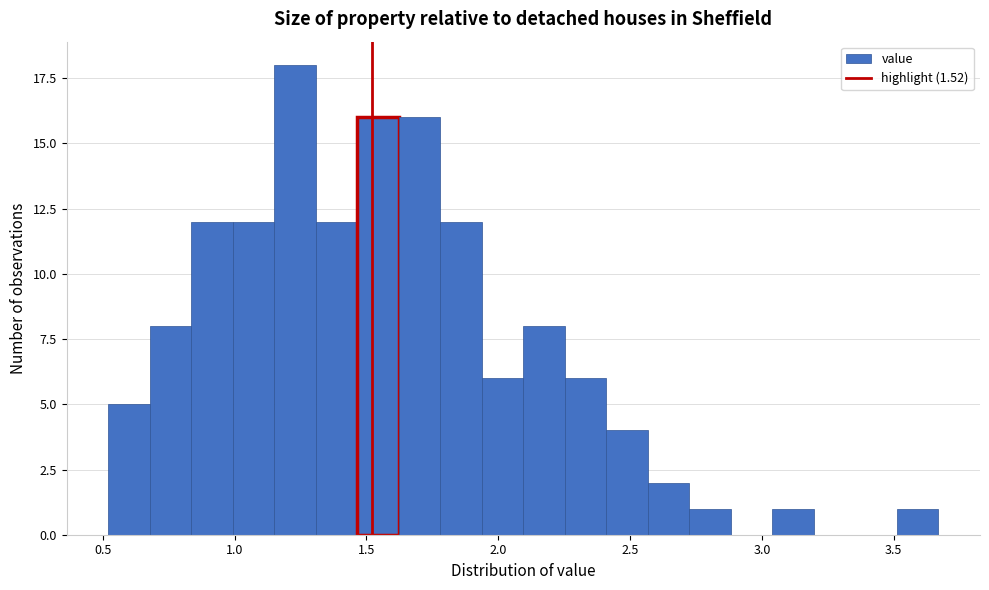

Read against the x-axis, roughly where is the centre of the tallest bar?

1.25